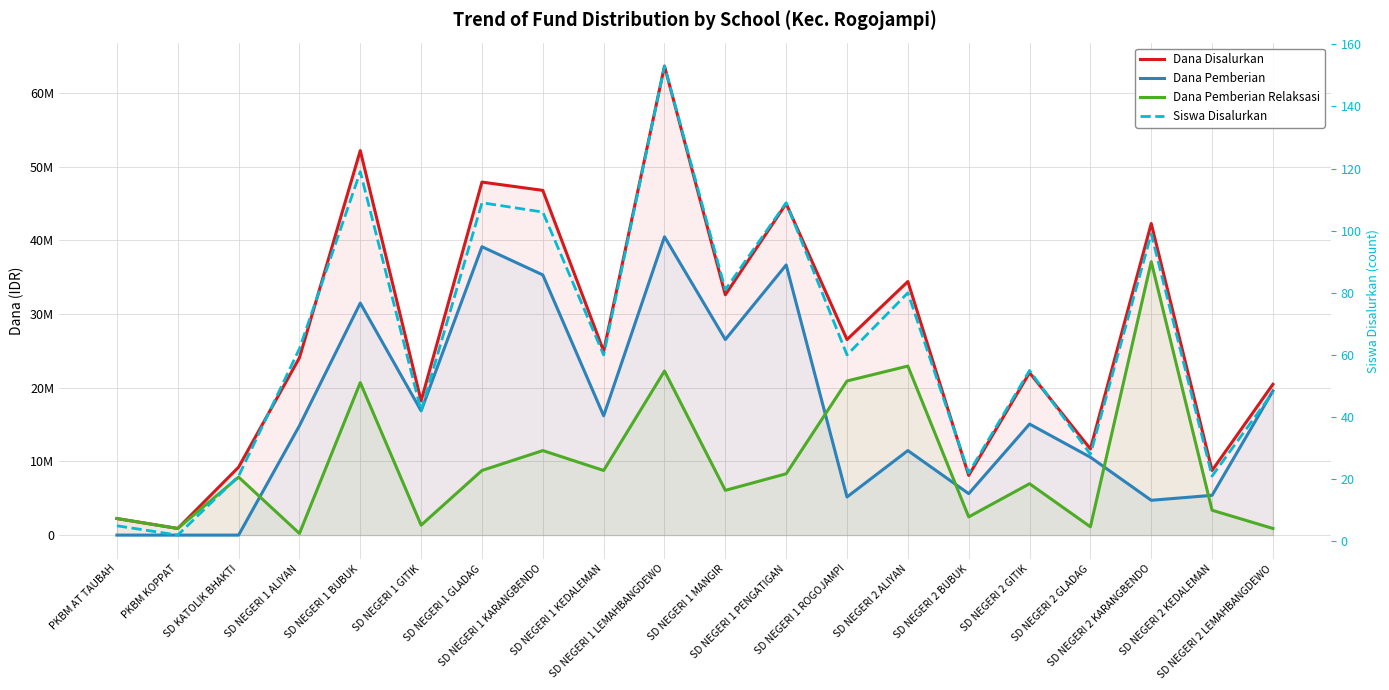

What position from the left is SD NEGERI 1 GLADAG?

7